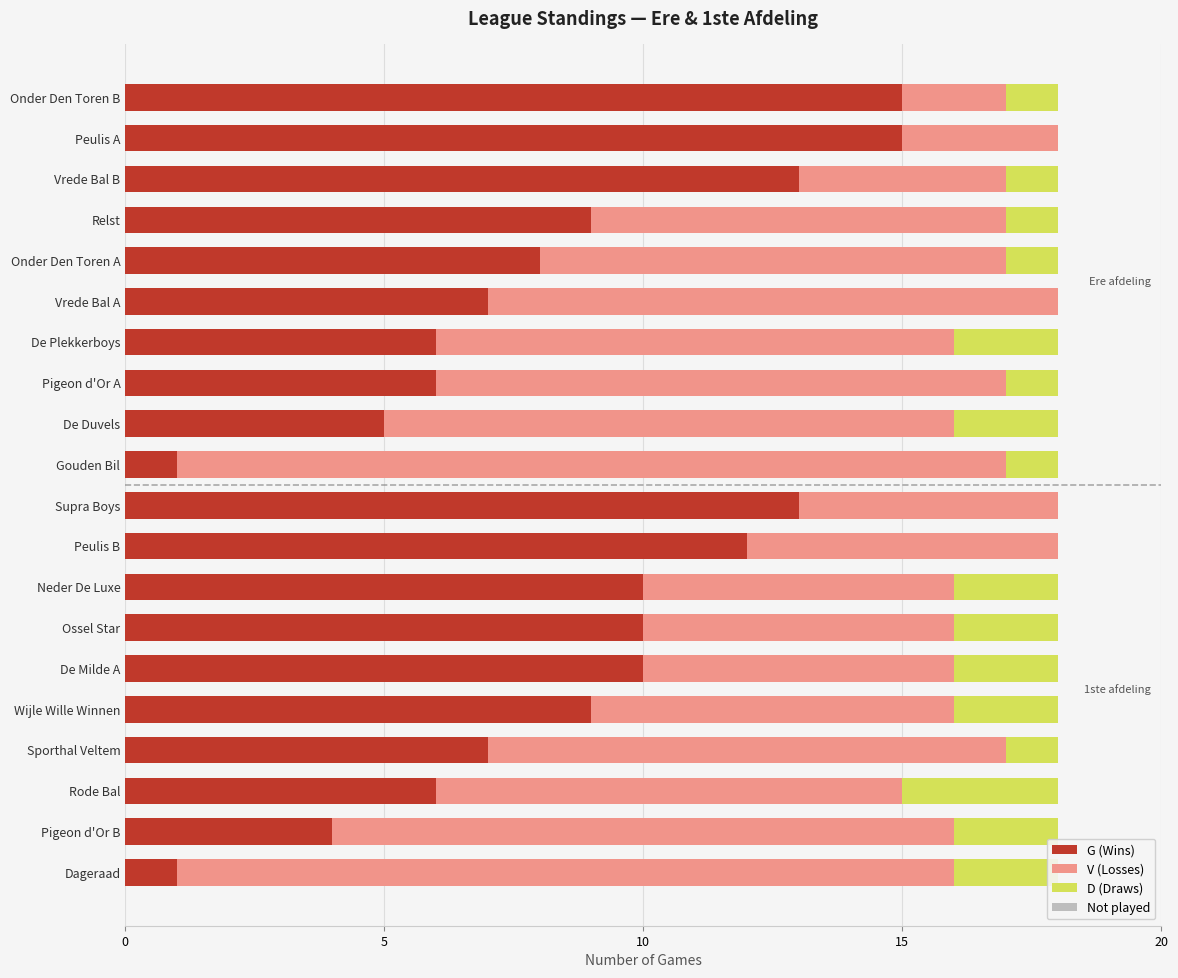

The value of G (Wins) at Onder Den Toren B is 27. True or false?

False